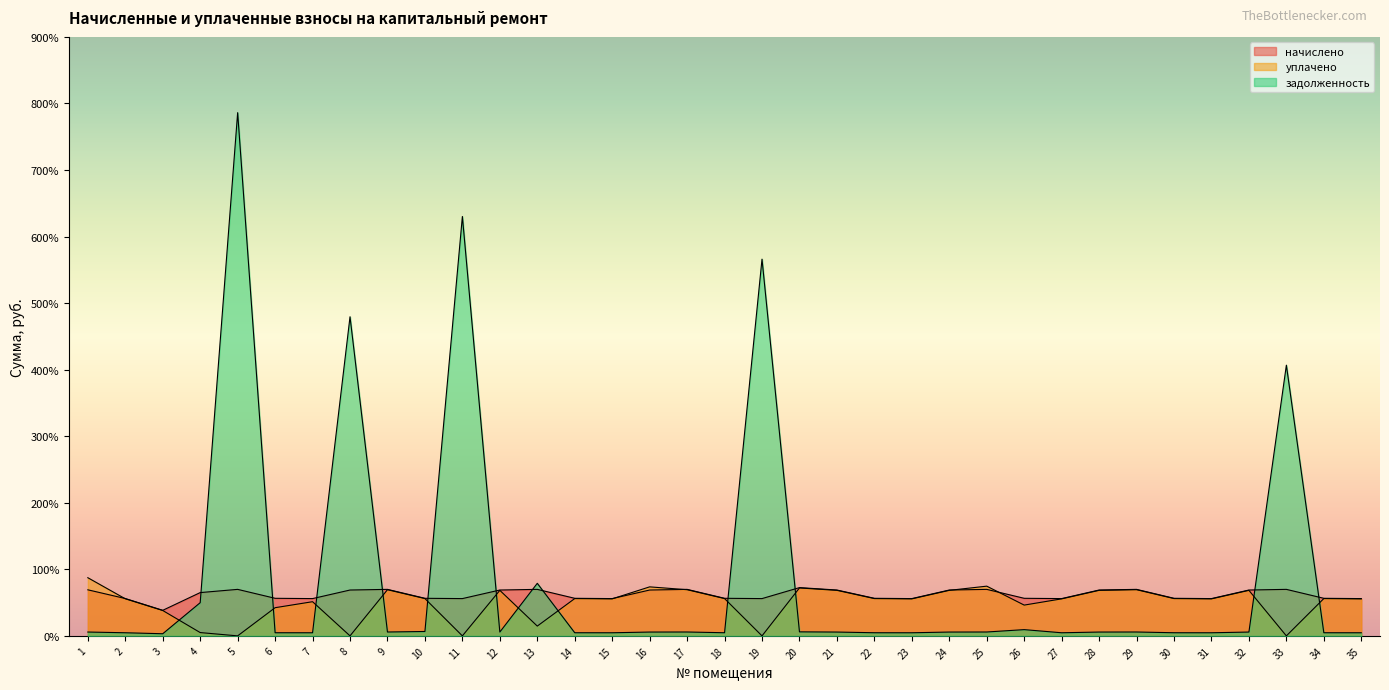

How many times do начислено and уплачено cross each other?

5